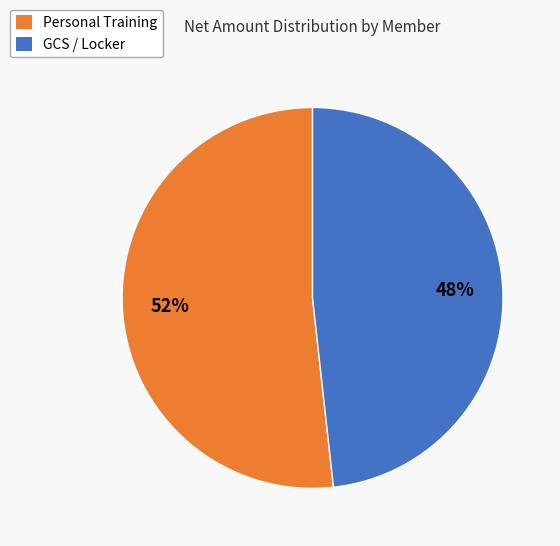

Is the sum of Personal Training and GCS / Locker greater than half?

Yes